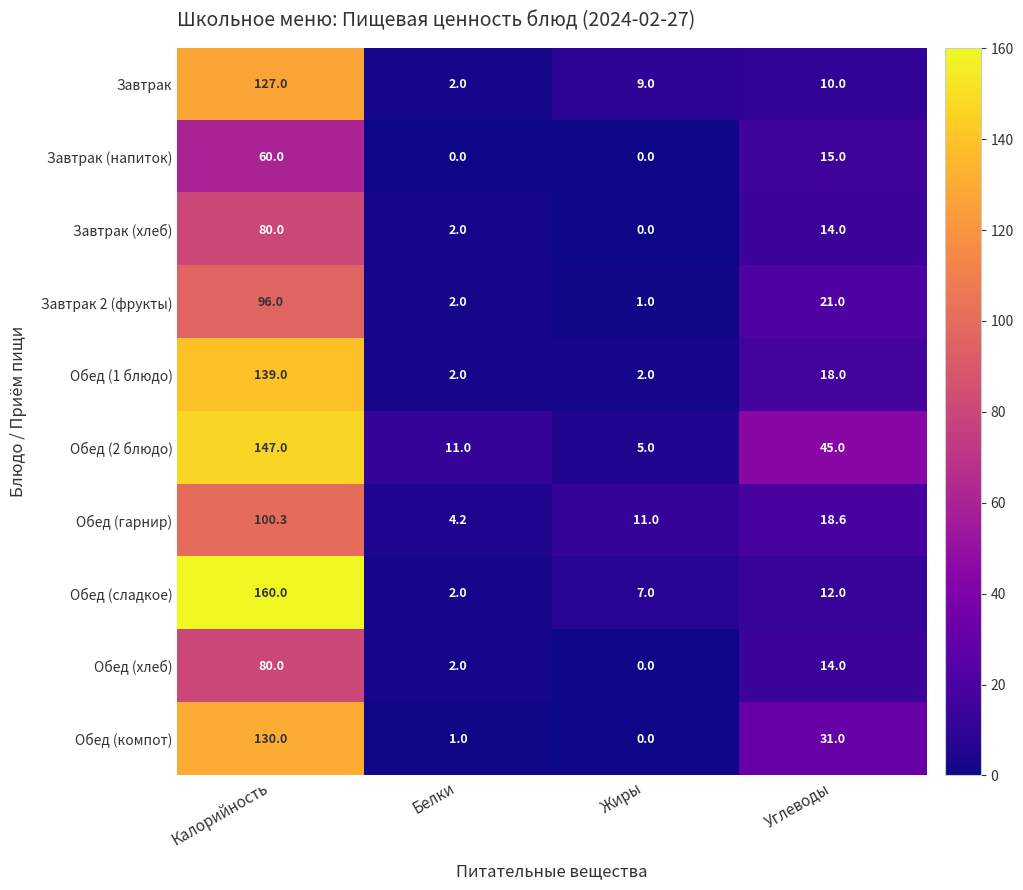

Where does the Обед (2 блюдо) series first go above 45?

Калорийность